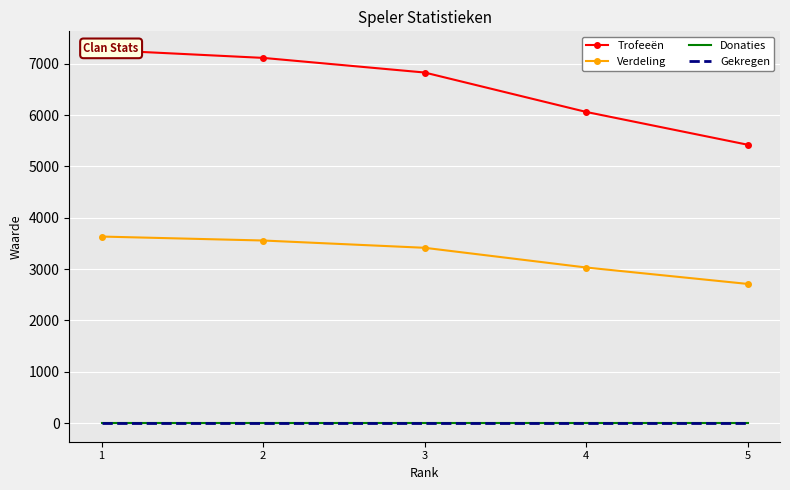

The Trofeeën series shows 10018 at 2. True or false?

False